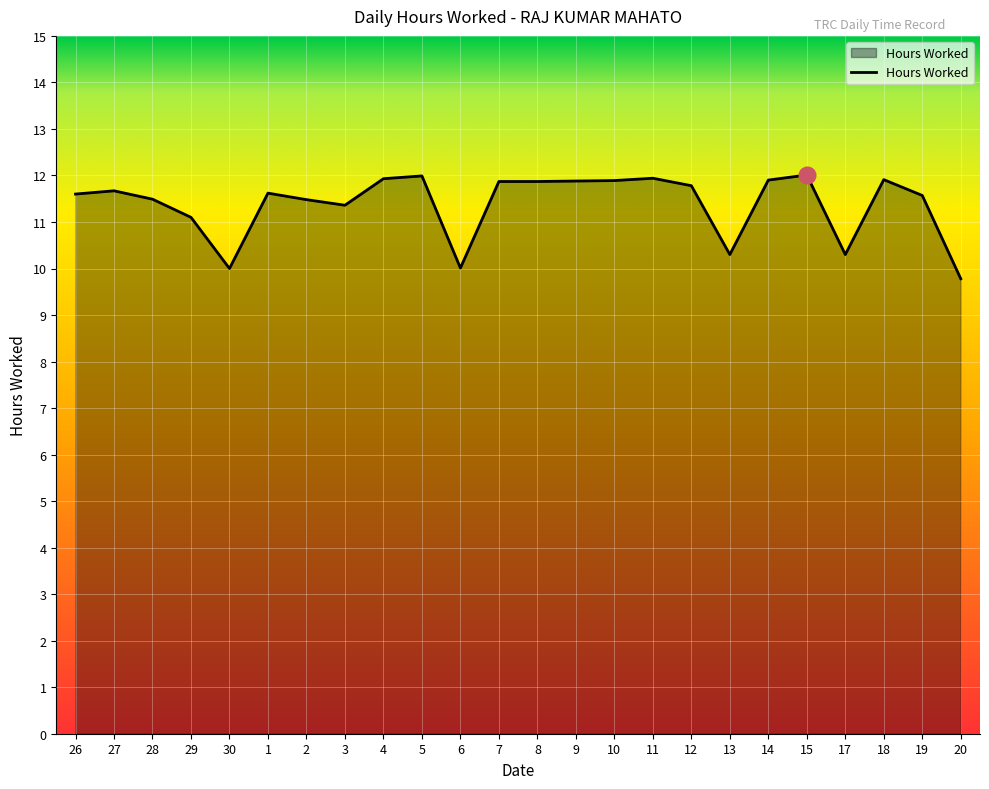

Which category has the lowest value across all series?

20